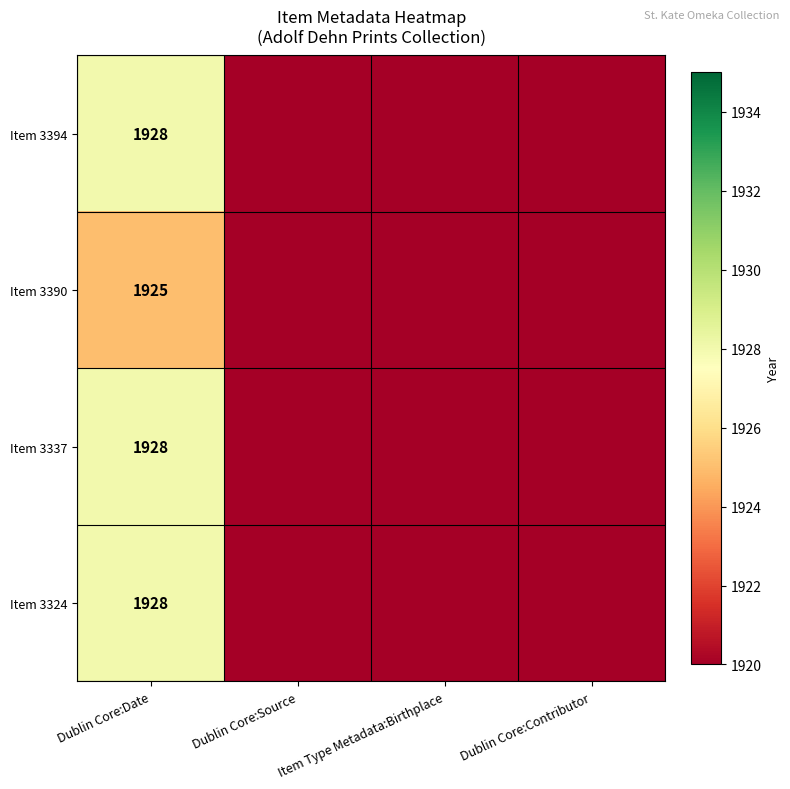

How many data points does each series have?

4